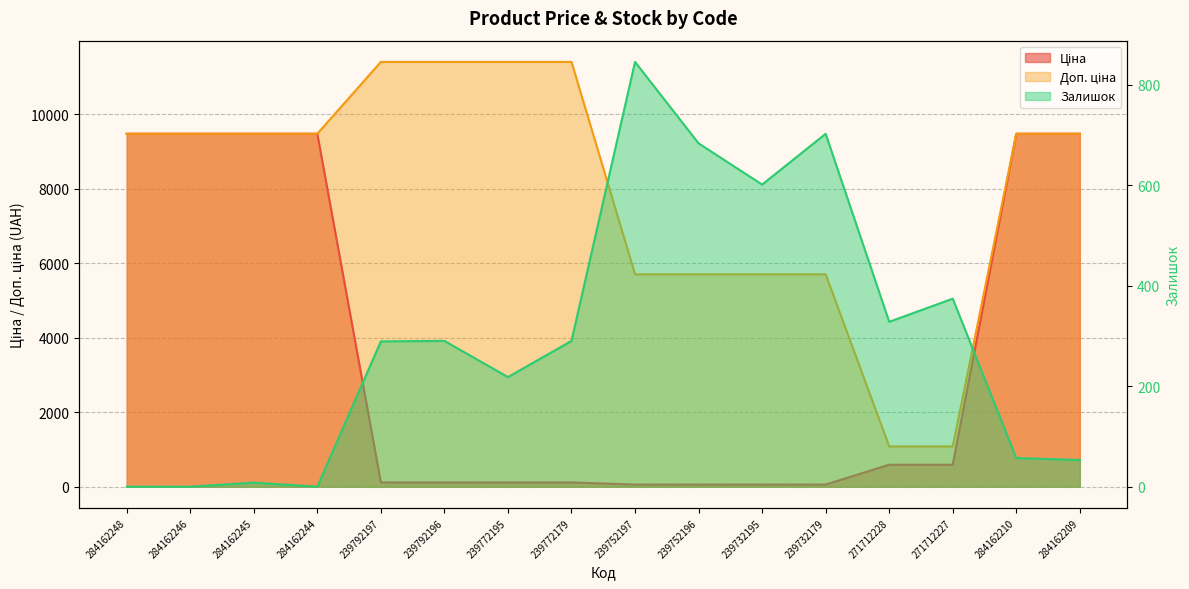

At how many categories does at least one series exceed 7260?

10